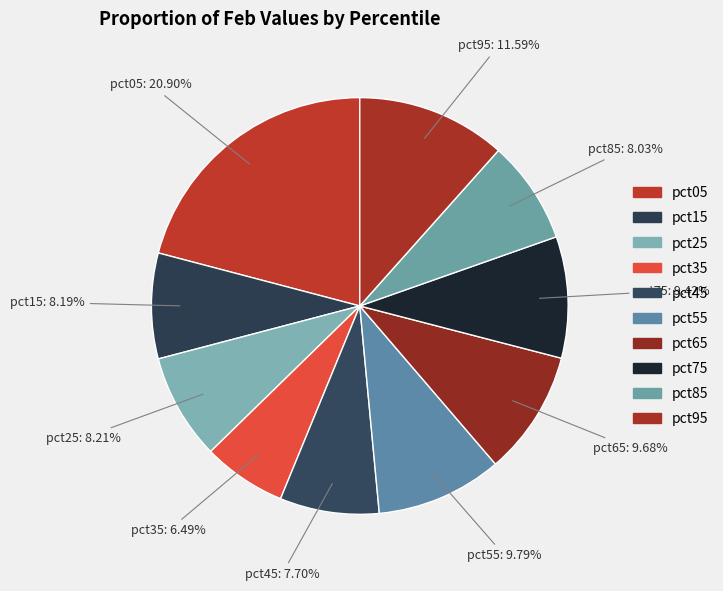

Is there any slice that represents more than half of the pie?

No